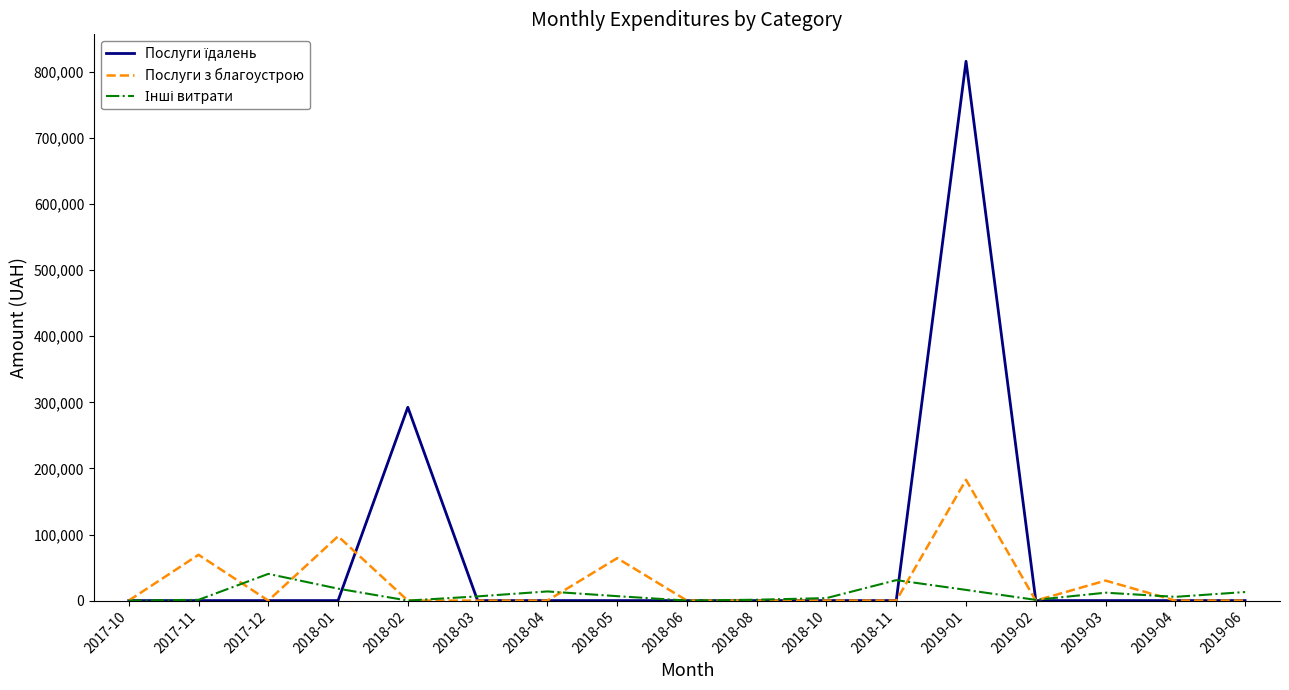

At which category is the sum across all series the highest?

2019-01